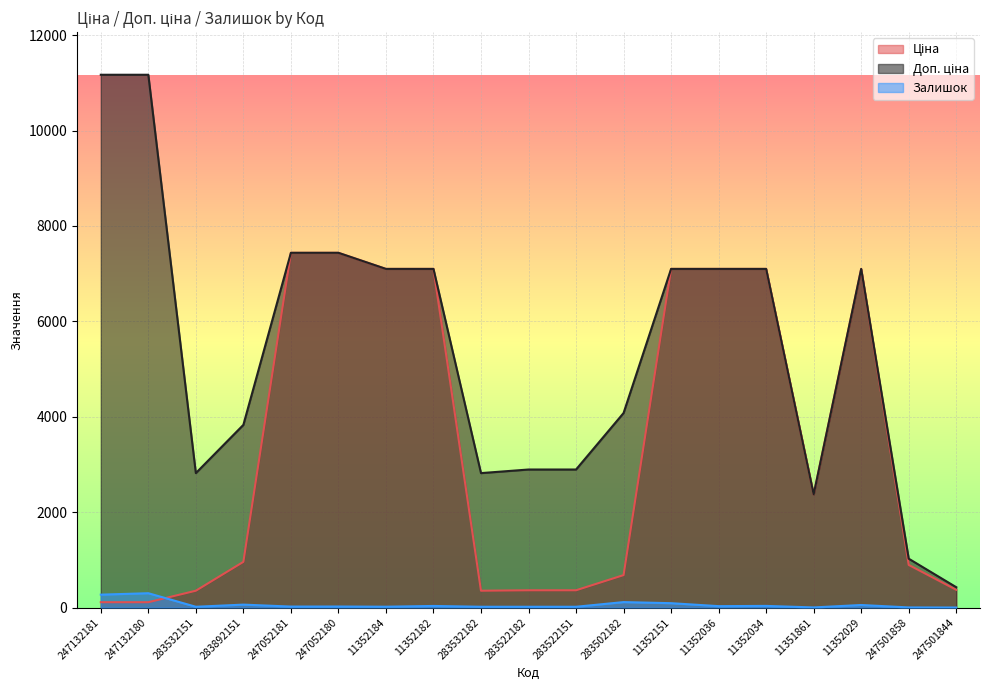

How many interior local valleys does the Ціна series have?

2